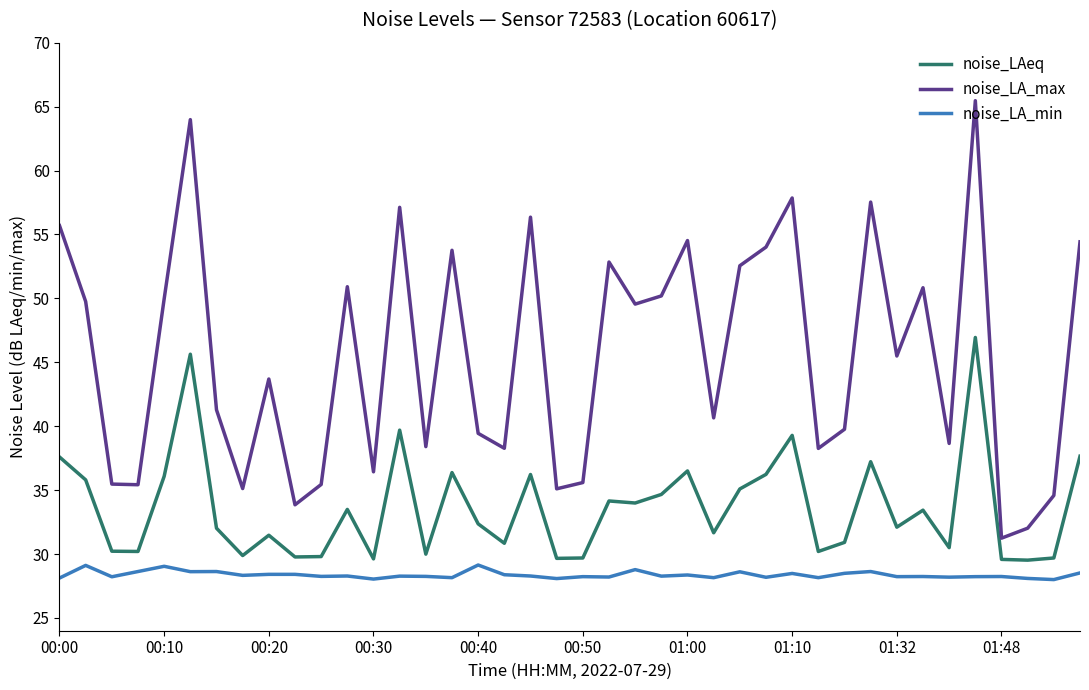

True or false: noise_LA_min and noise_LA_max cross at least once.

False